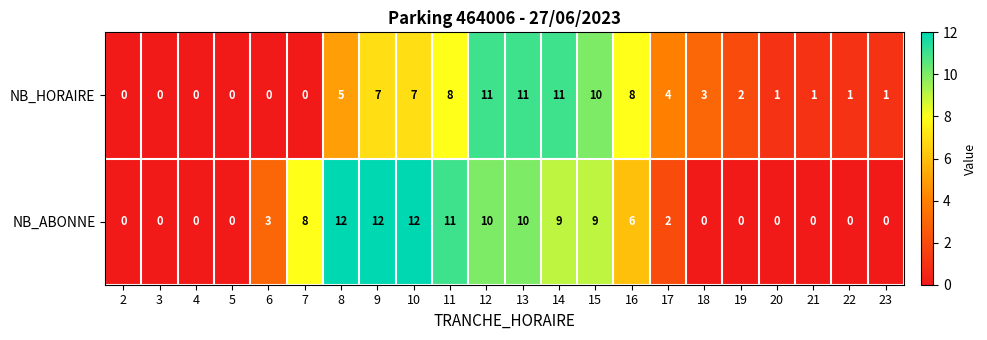

Rank the series at 16 from highest to lowest value.

NB_HORAIRE, NB_ABONNE